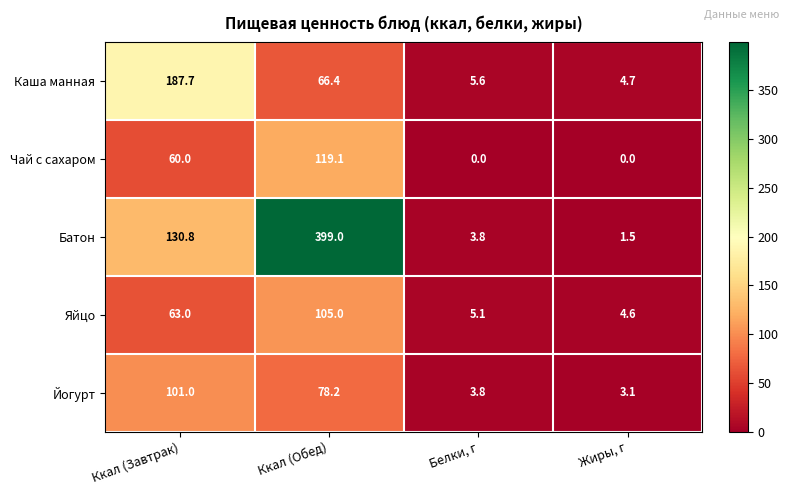

True or false: Батон has a value of 1.5 at Жиры, г.

True